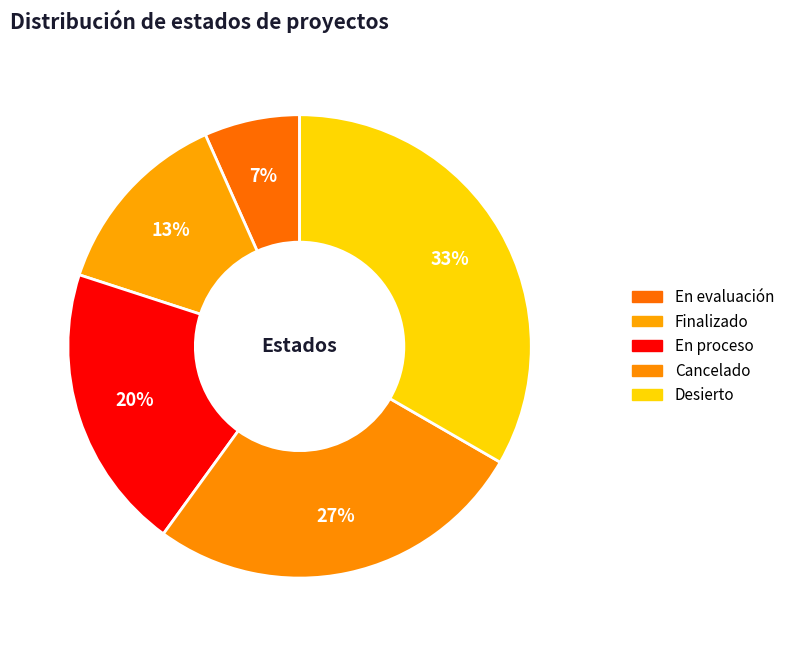

Does Desierto account for over 50% of the chart?

No